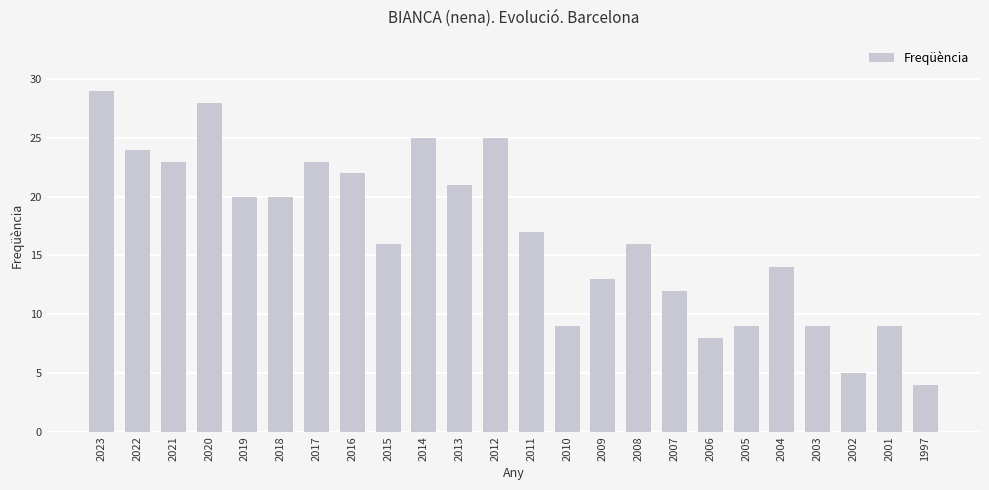

Where does the data first go above 17?

2023